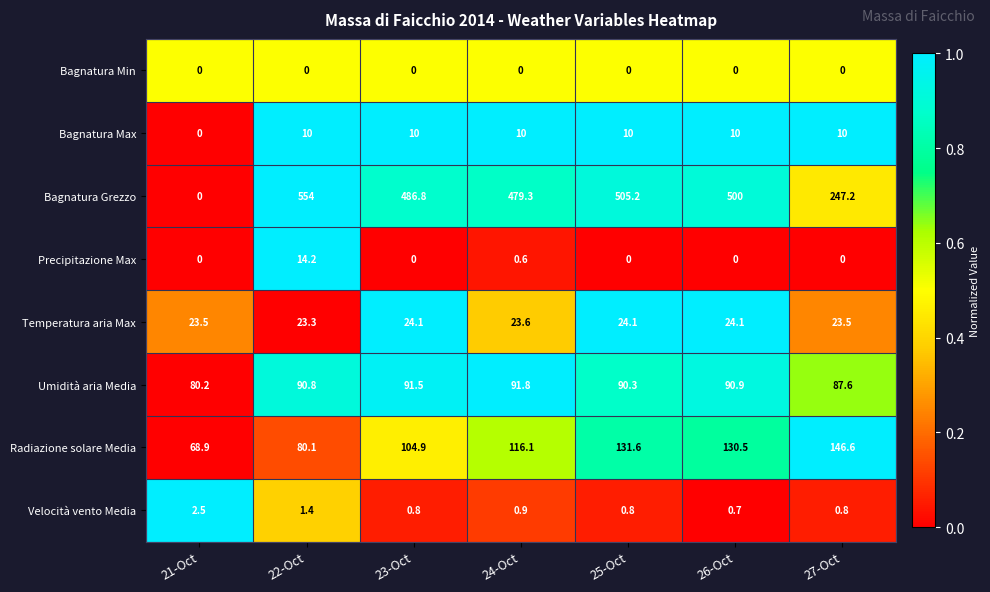

What is the sum of the Radiazione solare Media values at 23-Oct and 27-Oct?

251.5